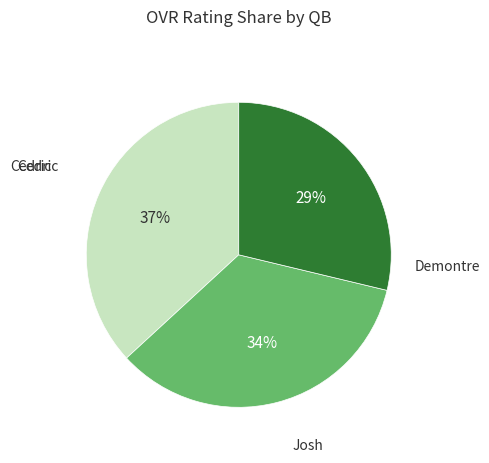

Does any single category account for the majority?

No